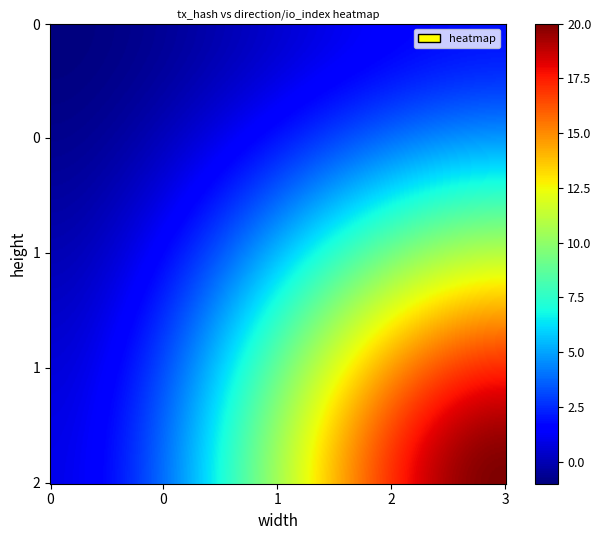

Rank the series at 1 from lowest to highest value.

ece500e6184153a250c02271fbbe64565684c0d, 2abdb3159502f18a5440da1bf1411f65db5bdc2